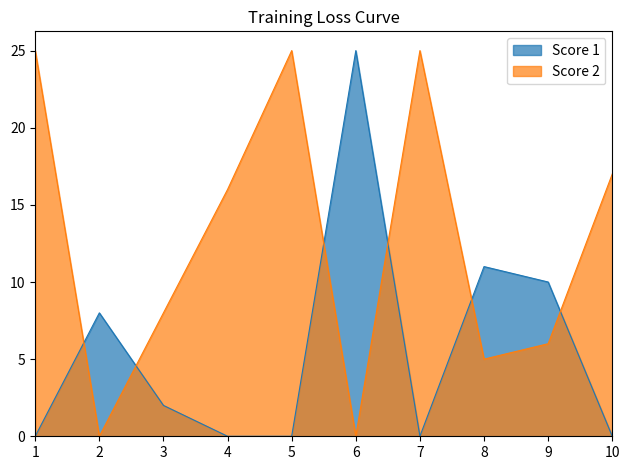

What is the difference between the maximum and minimum values in the Score 2 series?

25